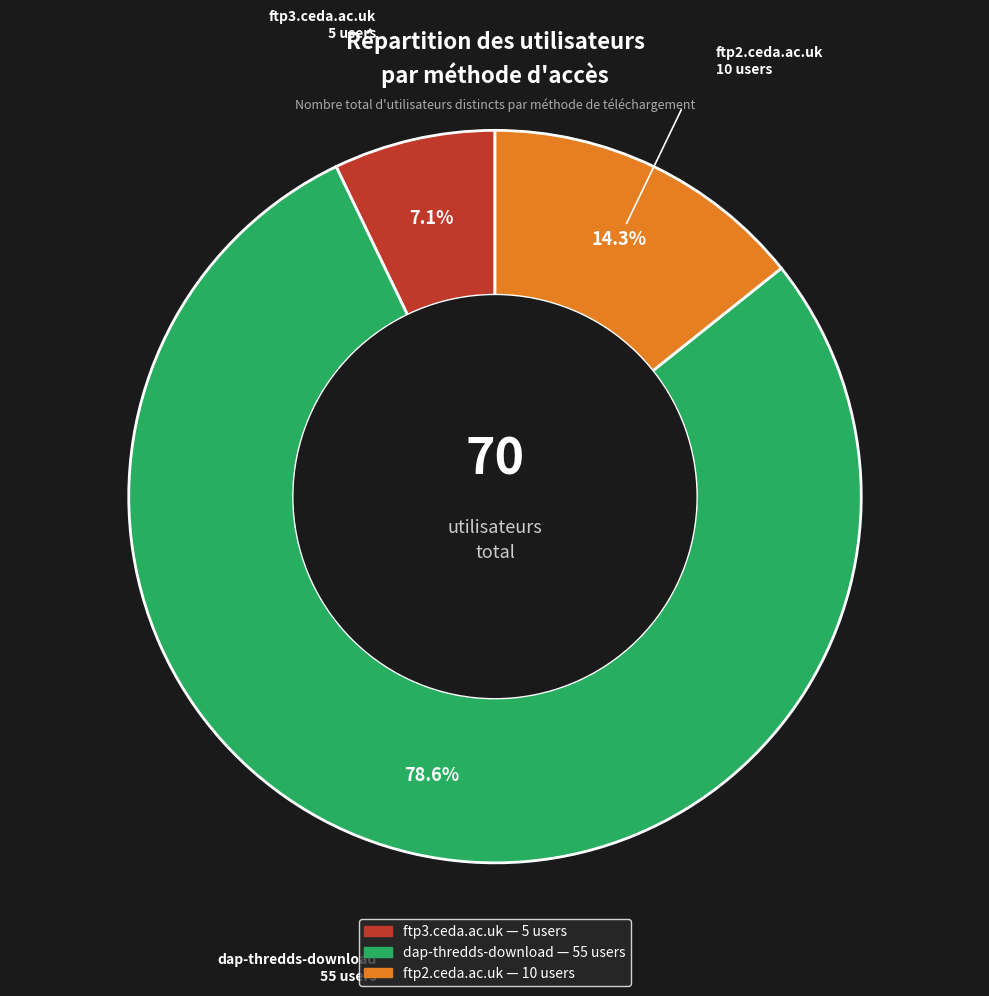

The ftp3.ceda.ac.uk slice represents 7% of the pie. True or false?

True